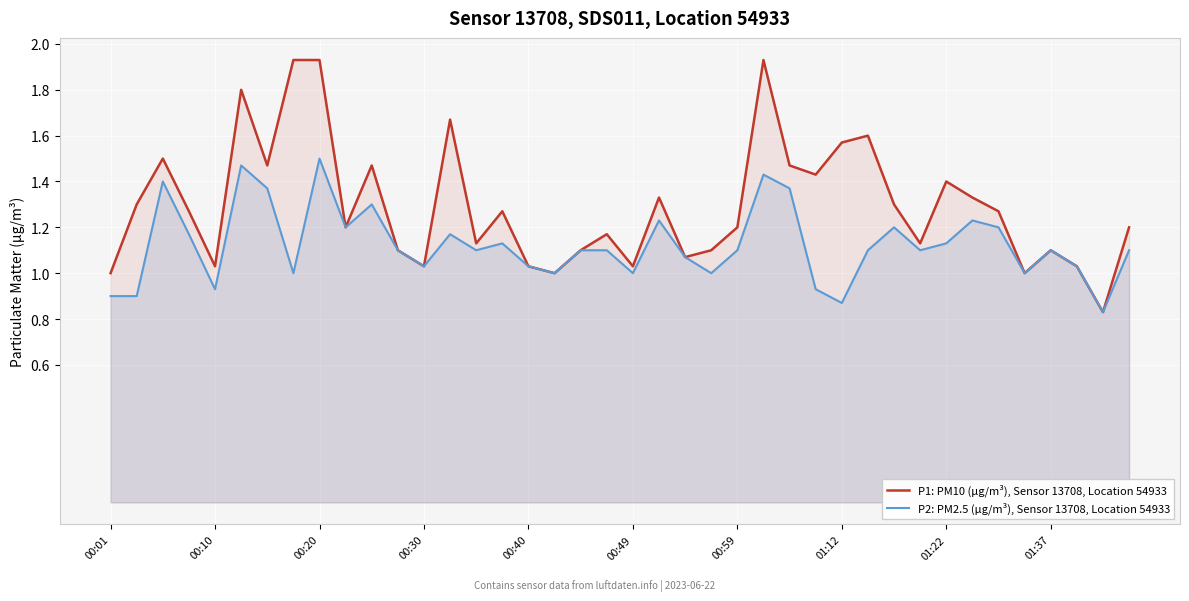

Between 17 and 18, which is larger?

18